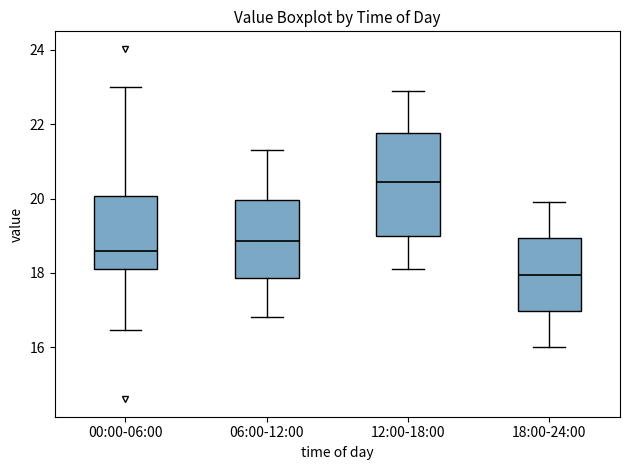

Where does the median line of the box for 06:00-12:00 sit on the y-axis? The values are not printed on the chart, so give them approximately, as read against the axis.

18.8